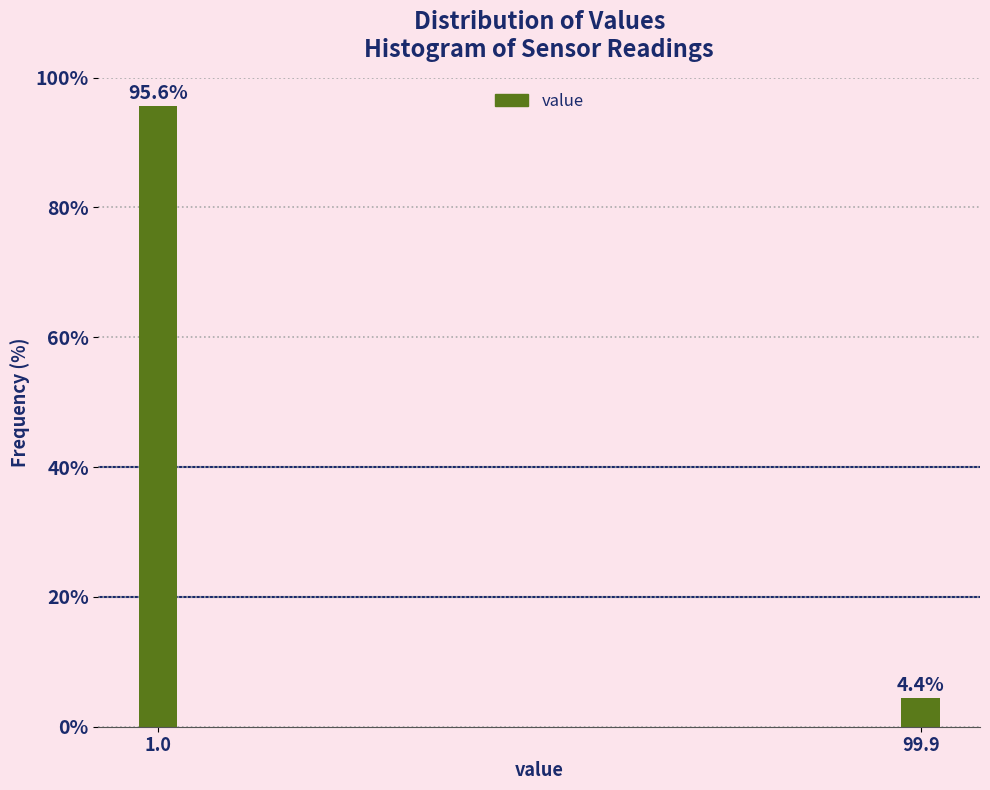

Reading right to left, extract all data points from this chart.

4.4	95.6